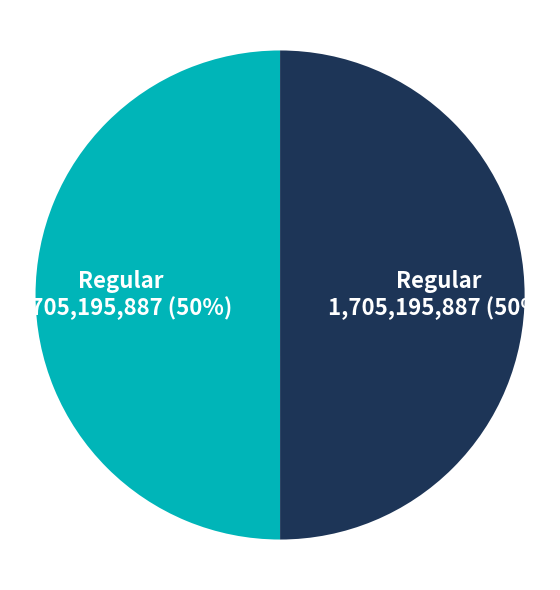

To the nearest percent, what is the average slice percentage?

50%